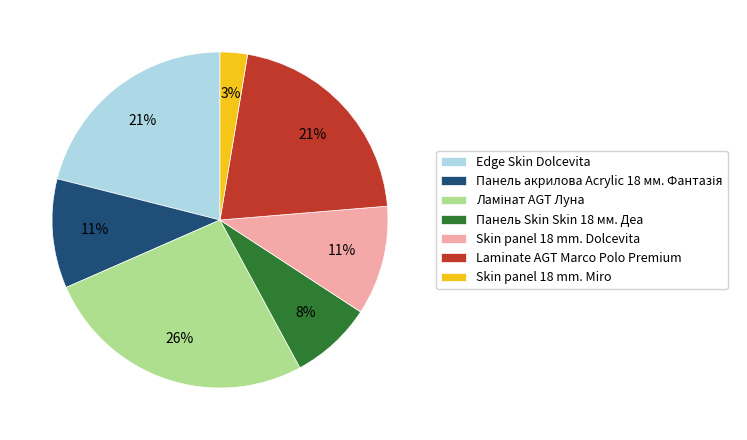

Is Панель Skin Skin 18 мм. Деа the majority of the pie?

No